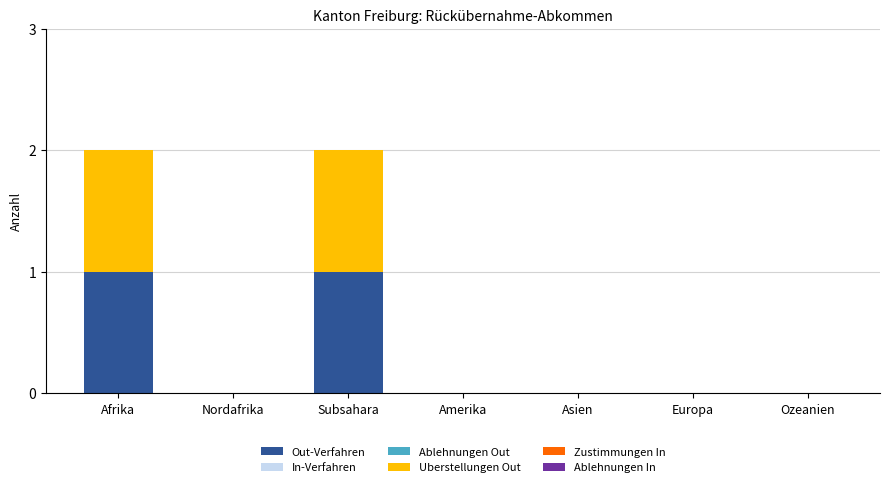

Is it true that Out-Verfahren equals 1 at Subsahara?

True